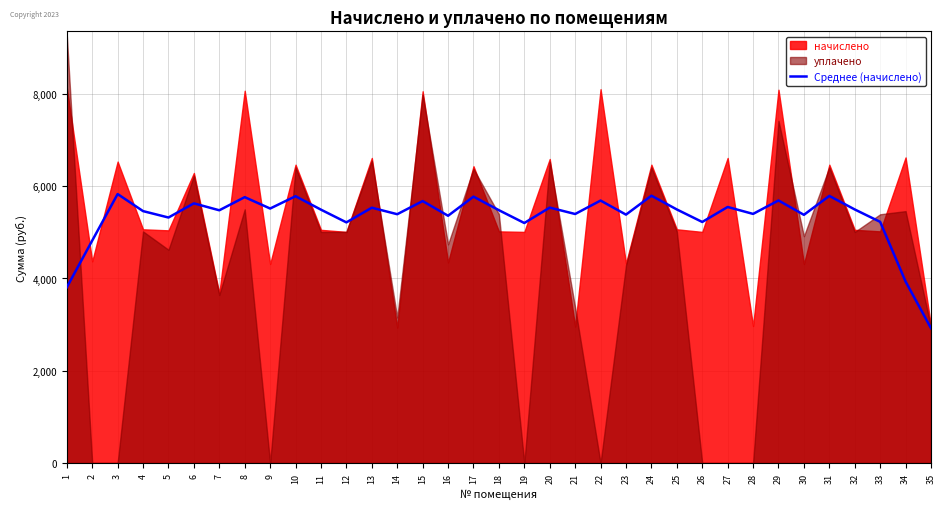

Reading left to right, what are all the values shown in this chart?

3808.5	4821.7	5830.4	5460.5	5321.5	5628.6	5478.5	5763.1	5516.6	5783.3	5491.9	5216.2	5534.5	5393.3	5678.0	5359.7	5774.4	5480.7	5202.8	5536.8	5397.8	5689.2	5384.3	5794.5	5496.4	5225.2	5550.2	5400.0	5691.4	5379.8	5790.0	5496.4	5227.4	3934.0	2923.0